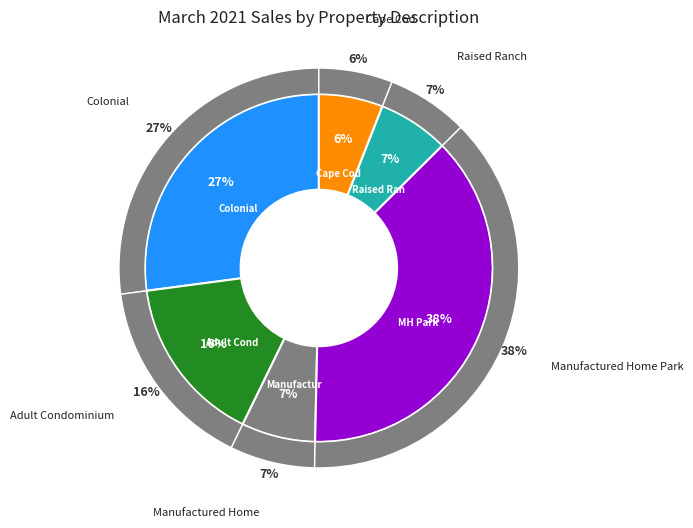

To the nearest percent, what portion does Manufactured Home Park represent?

38%